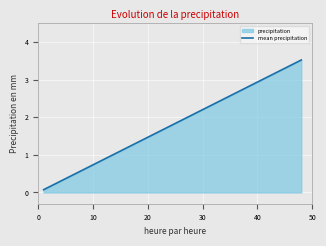

What is the average value?

1.8